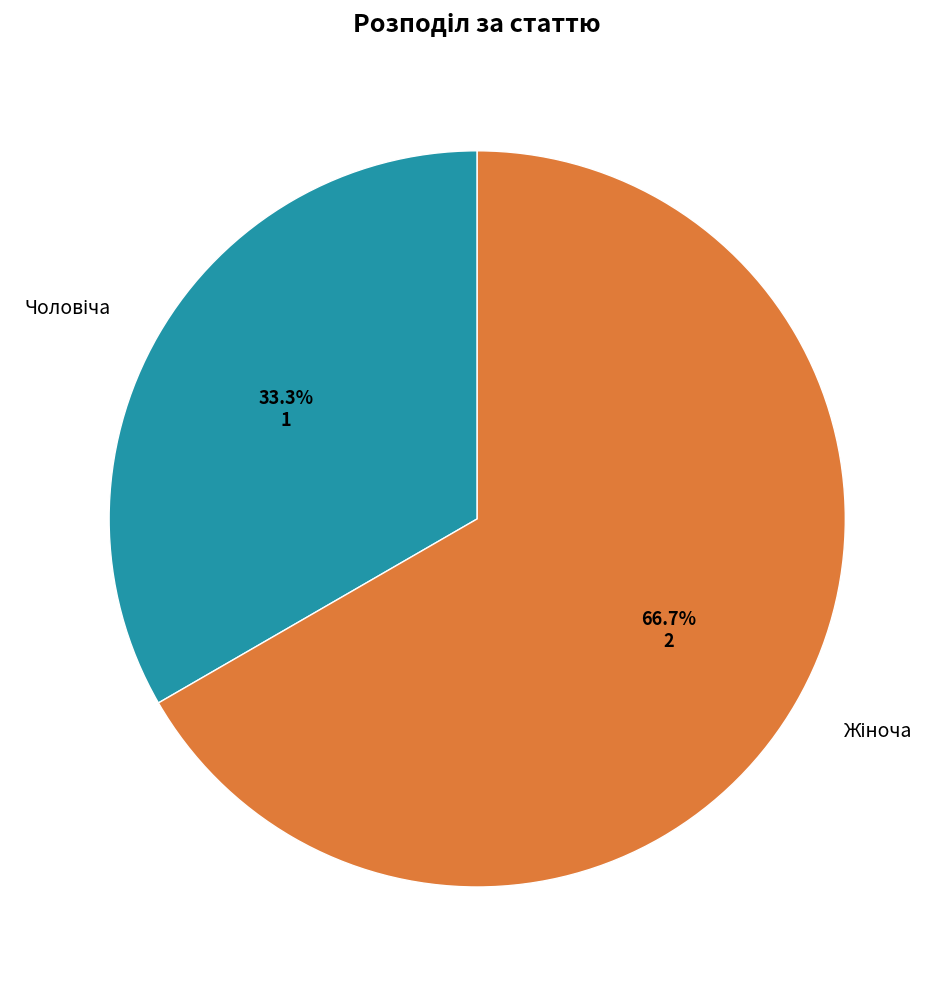

Does any single category account for the majority?

Yes